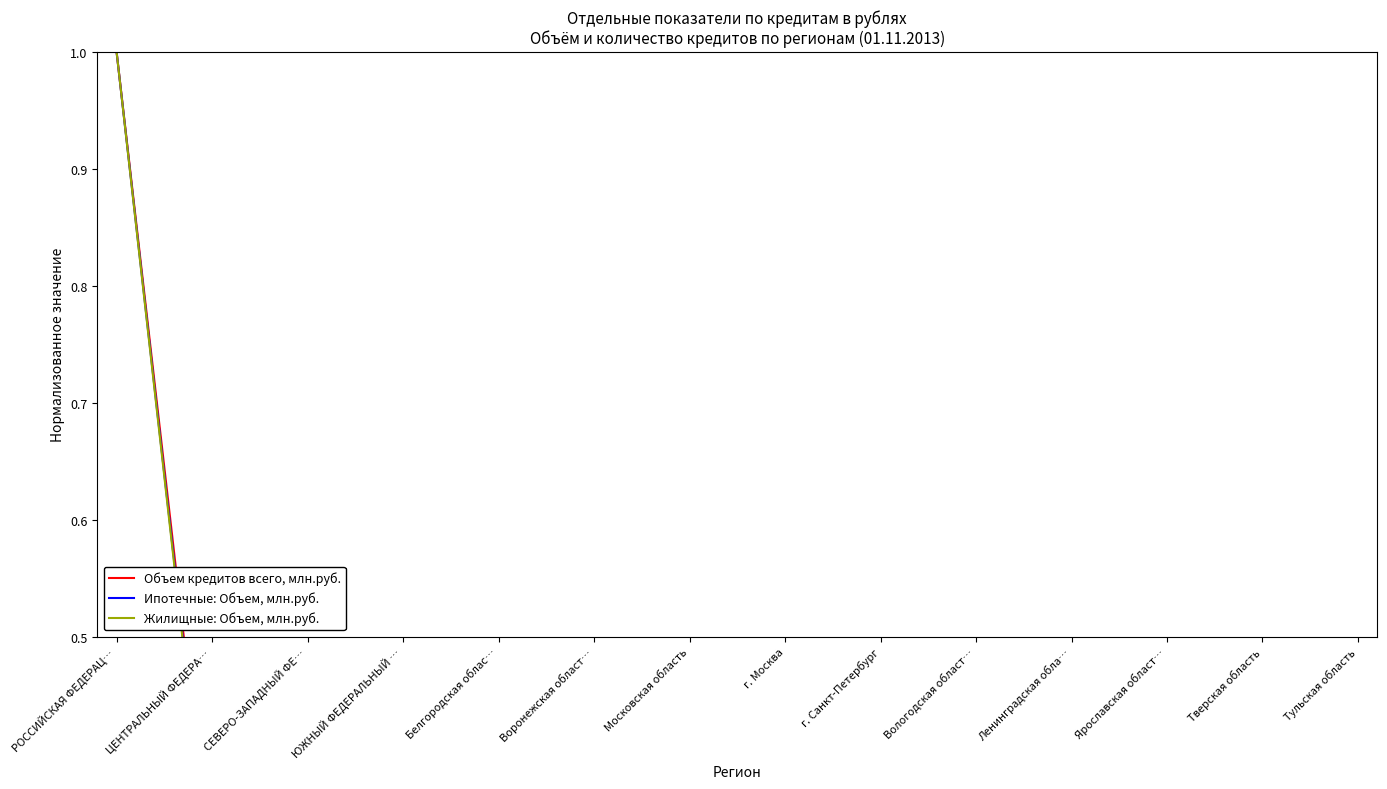

What is the sum of all Объем кредитов всего, млн.руб. values?

1.7